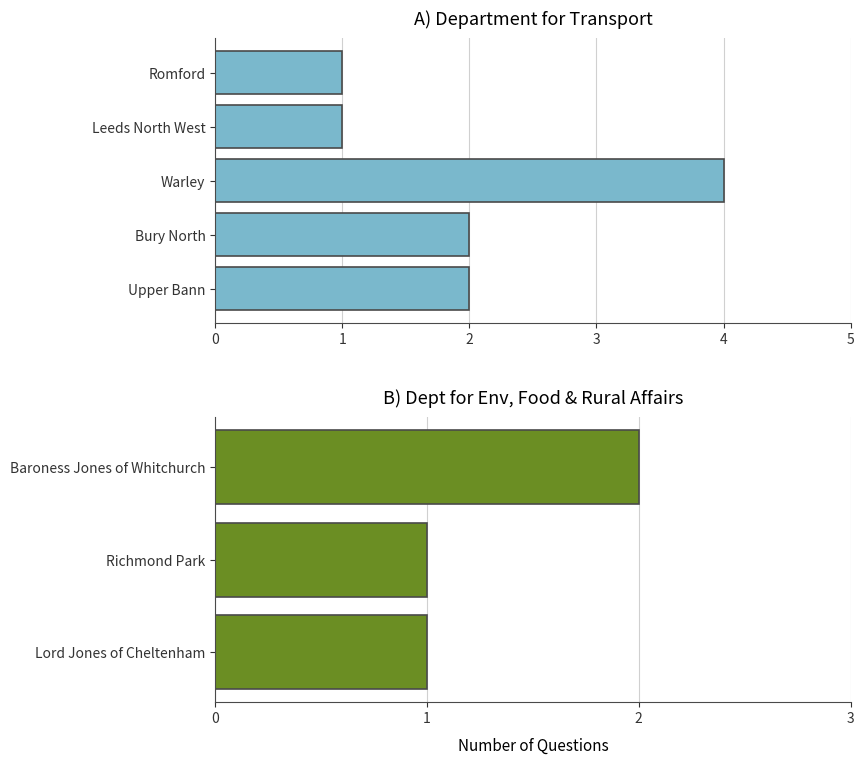

Reading right to left, extract all data points from this chart.

2	1	1	1	1	4	2	2